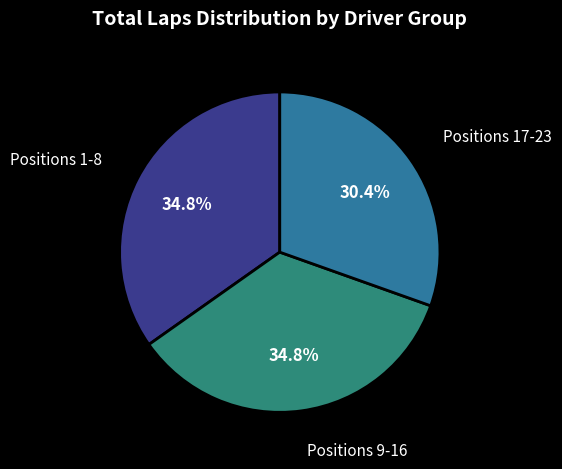

Is there any slice that represents more than half of the pie?

No